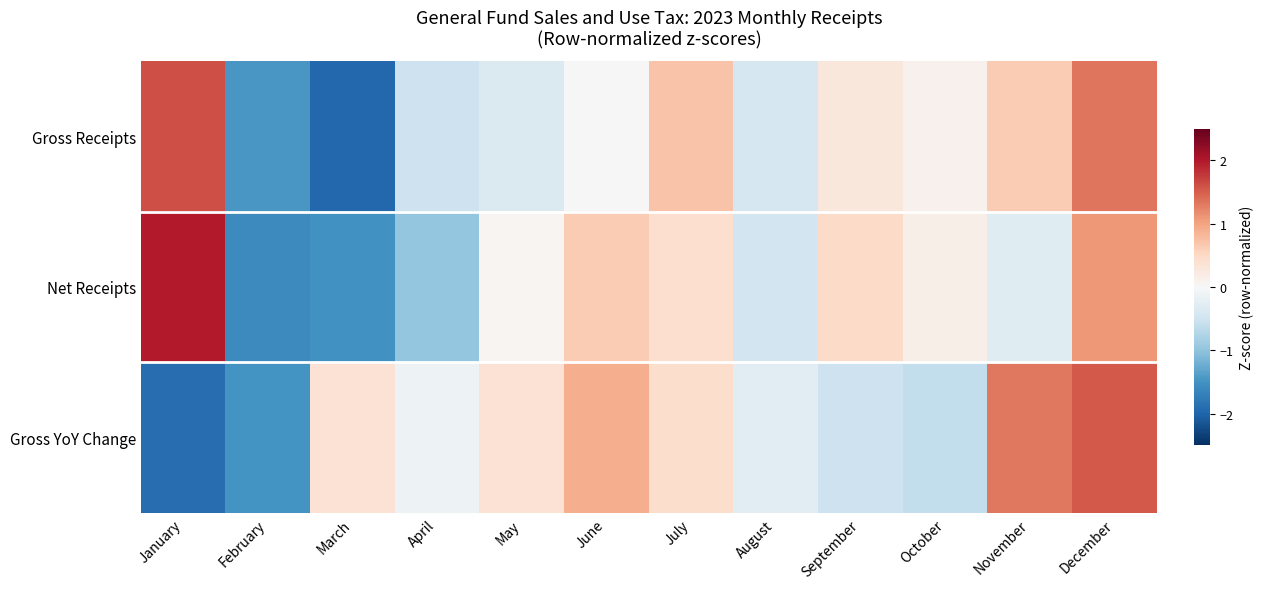

Between December and May, which is larger?

December